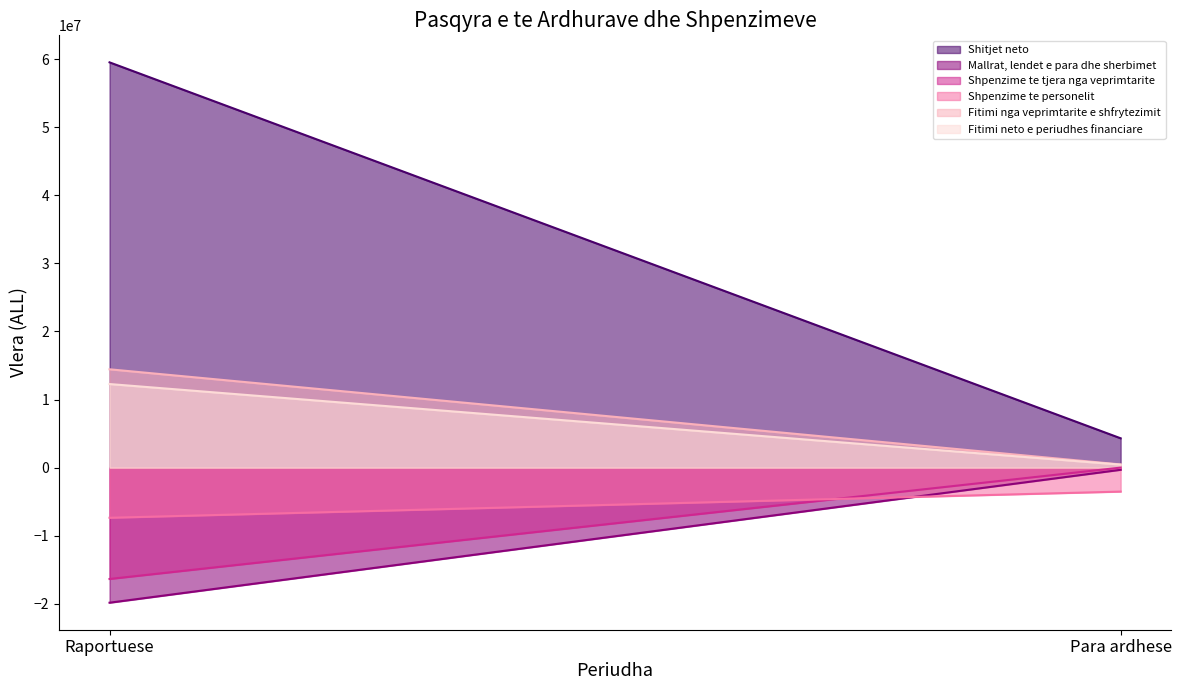

How many data points in Mallrat, lendet e para dhe sherbimet are less than -321226?

1